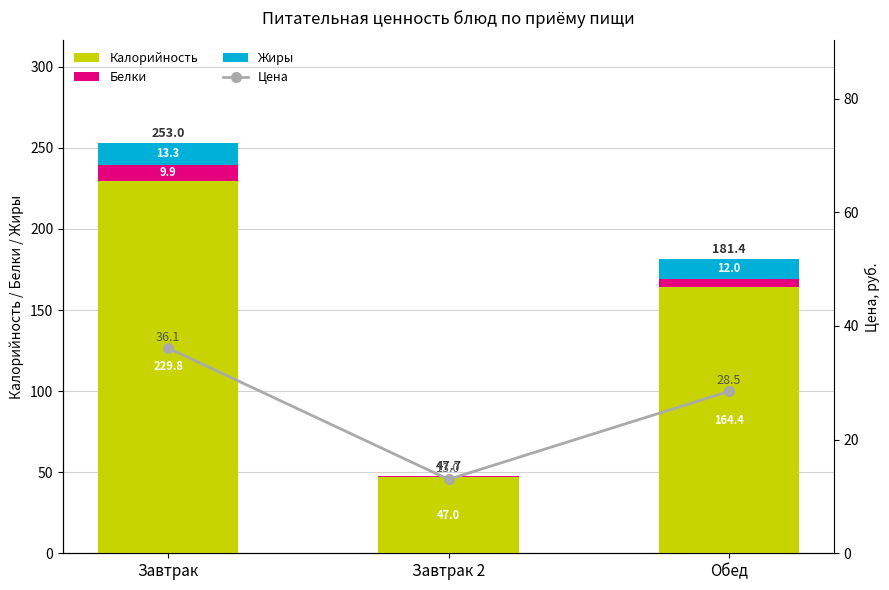

What is the label of the 1st bar from the right?

Обед